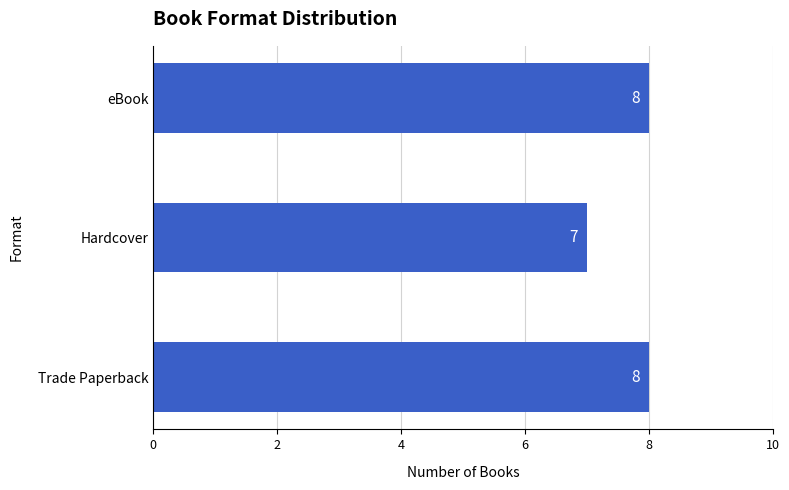

Approximately how many times larger is the value at Trade Paperback compared to Hardcover?

1.1